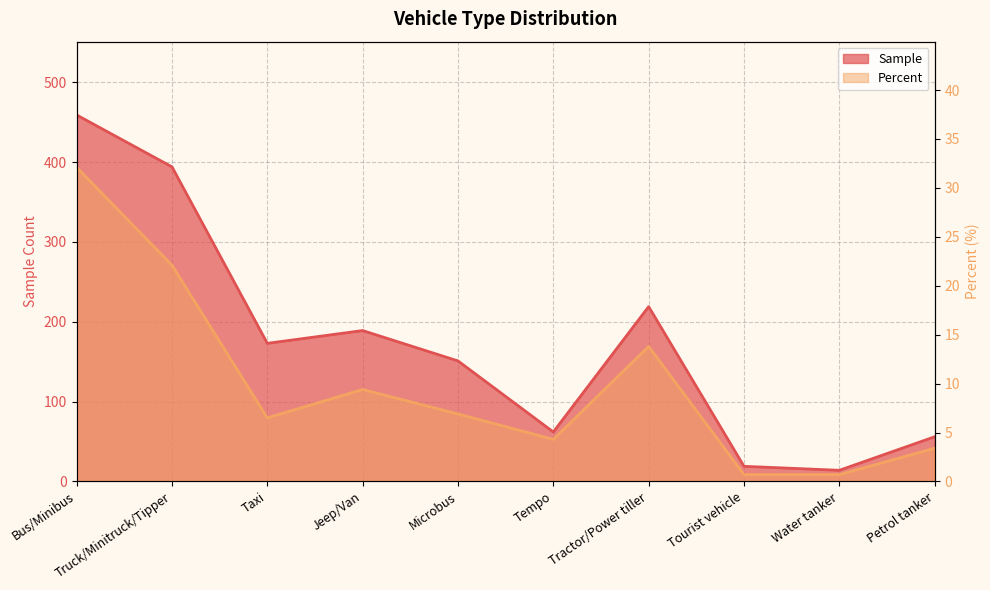

List the series in order of their peak value, highest first.

Sample, Percent